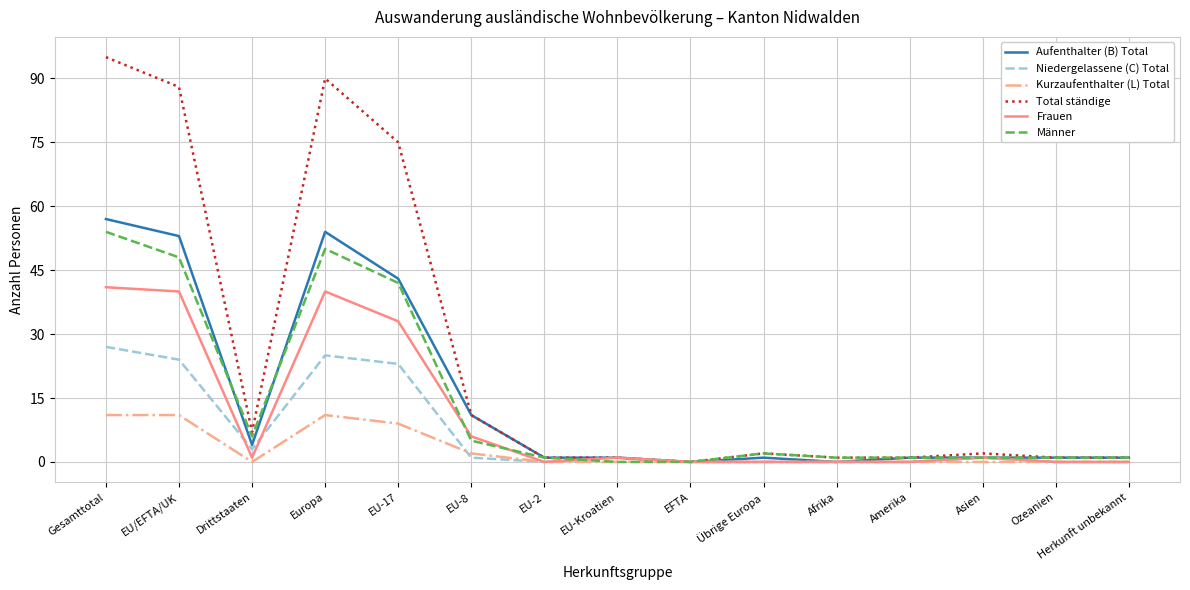

What is the sum of the Total ständige values at Amerika and EU-17?

76